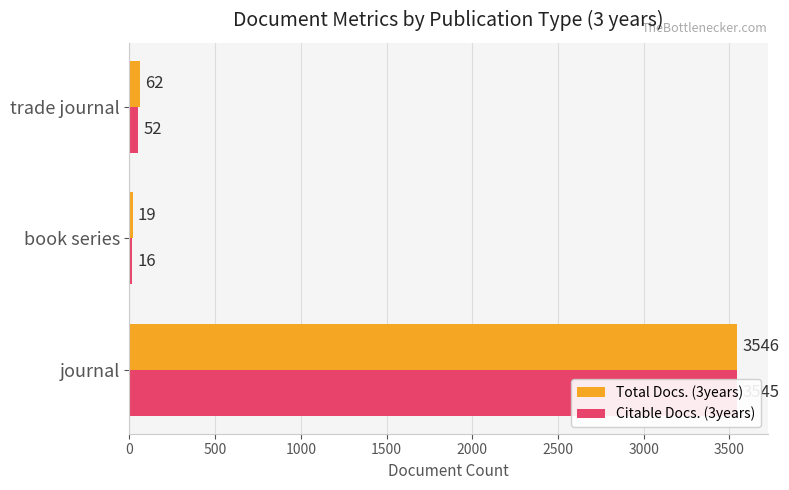

What is the smallest value displayed?

16